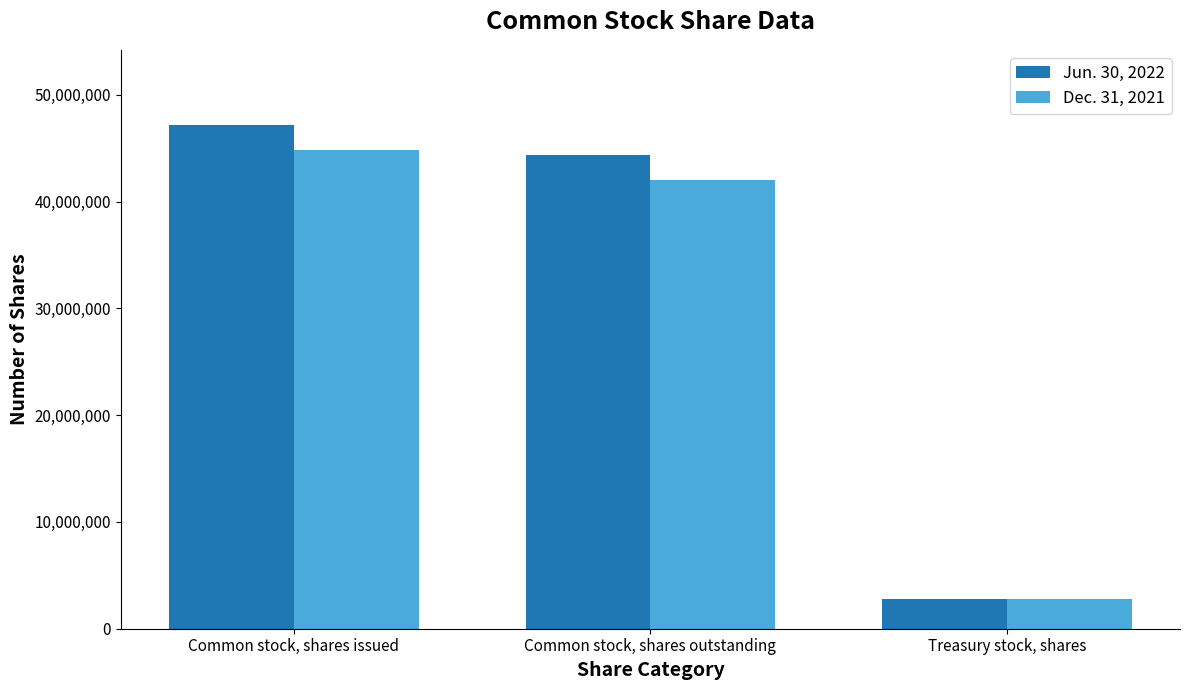

How many bars are there in each group?

2